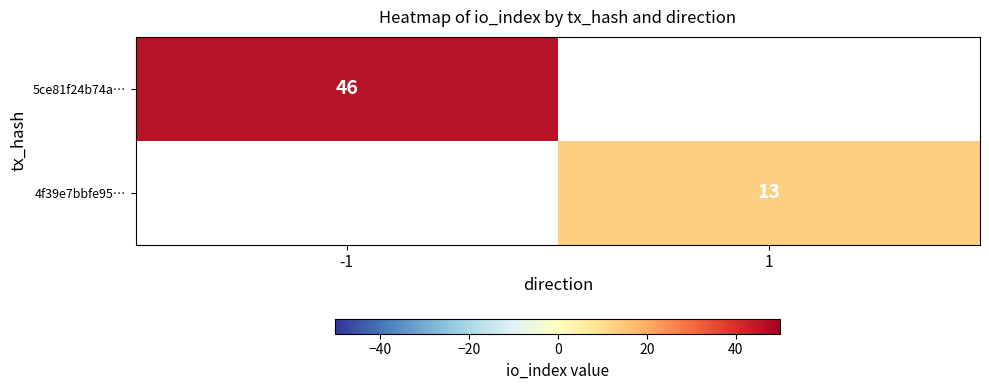

The value of 5ce81f24b74a… at -1 is 46. True or false?

True